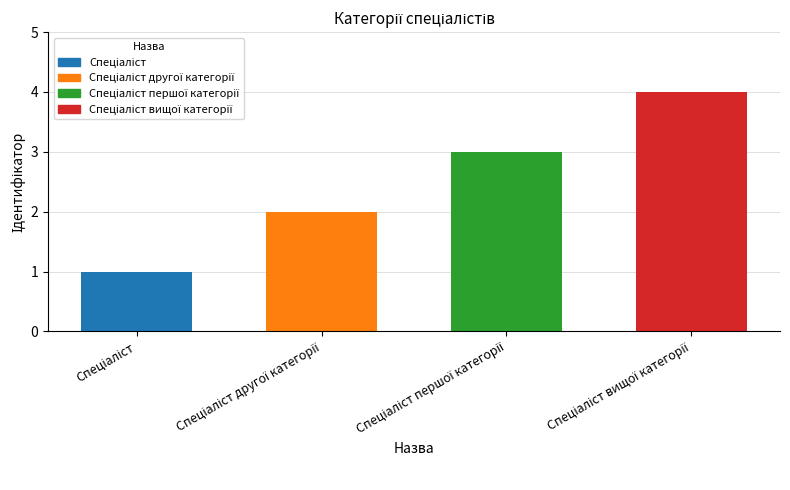

What is the change in value from Спеціаліст to Спеціаліст другої категорії?

+1